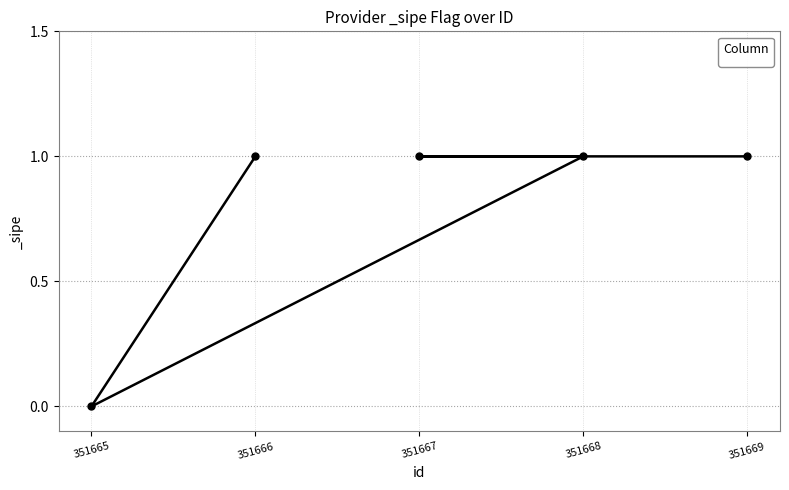

What is the difference between the second highest and minimum values?

1